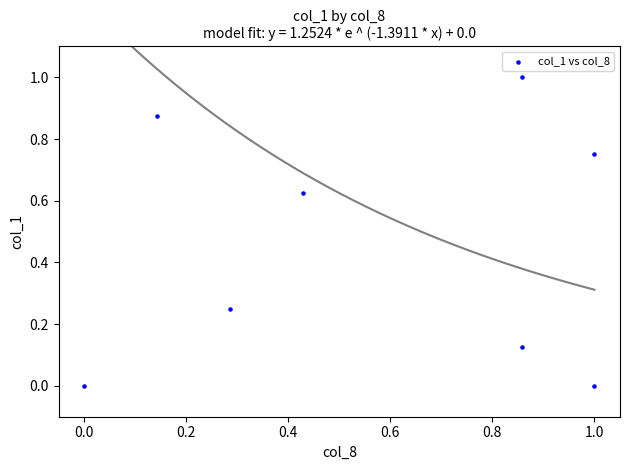

What is the average Y value?

0.5